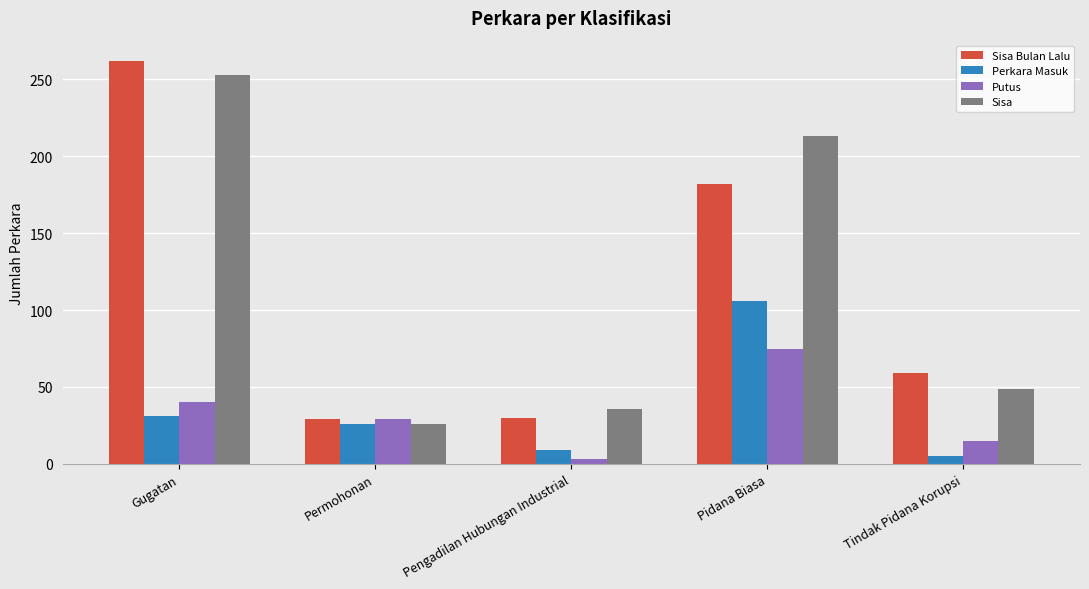

The Sisa Bulan Lalu series shows 182 at Pidana Biasa. True or false?

True